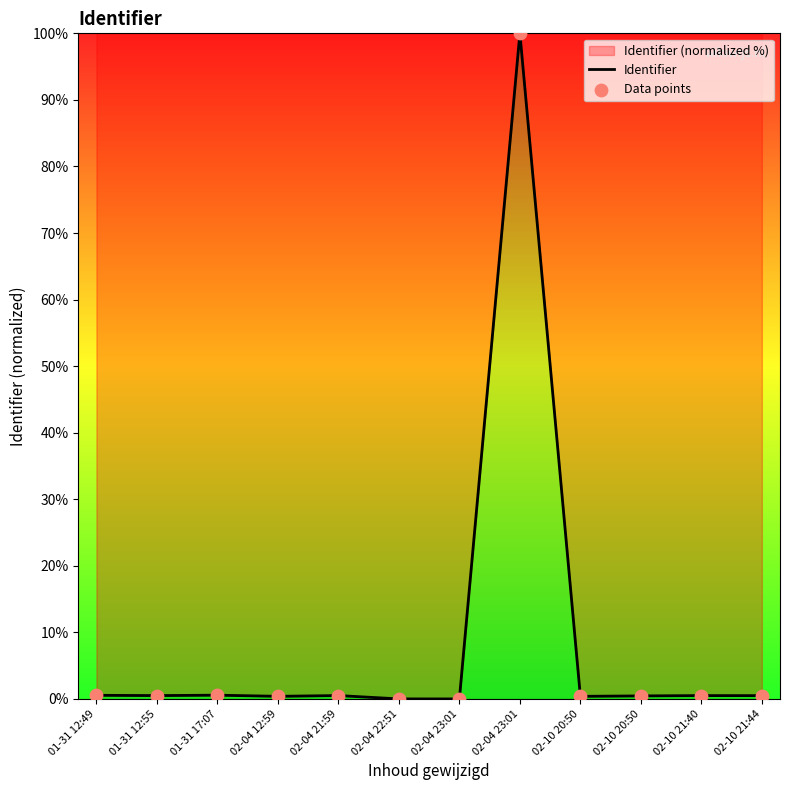

At which category is the sum across all series the highest?

02-04 23:01